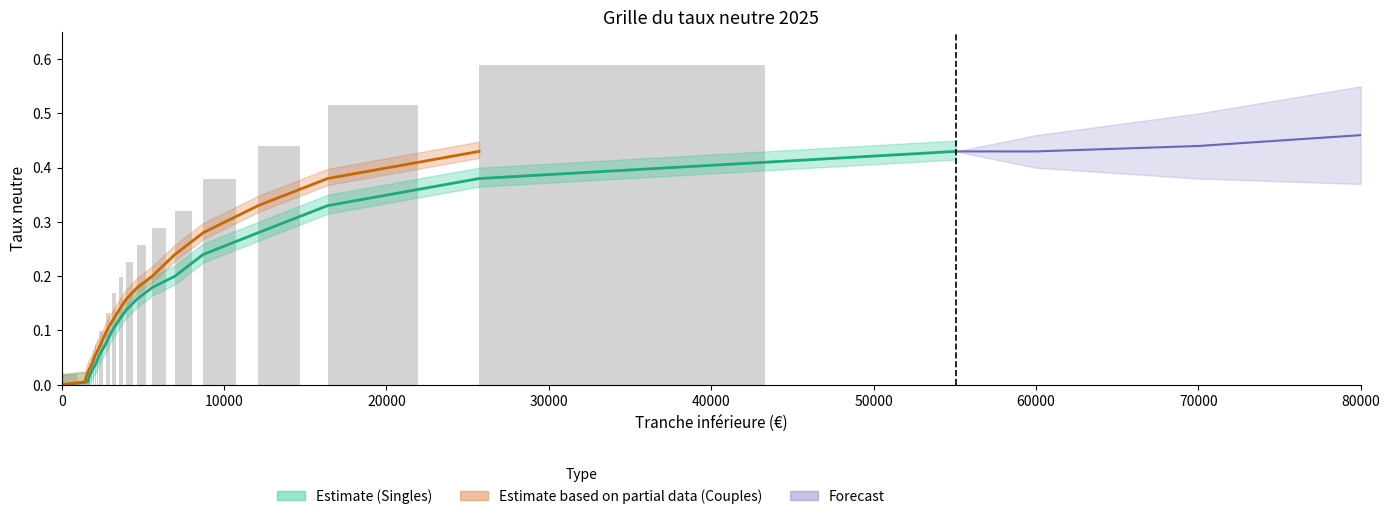

Which series changed the most between 6974 and 8711?

Taux Singles